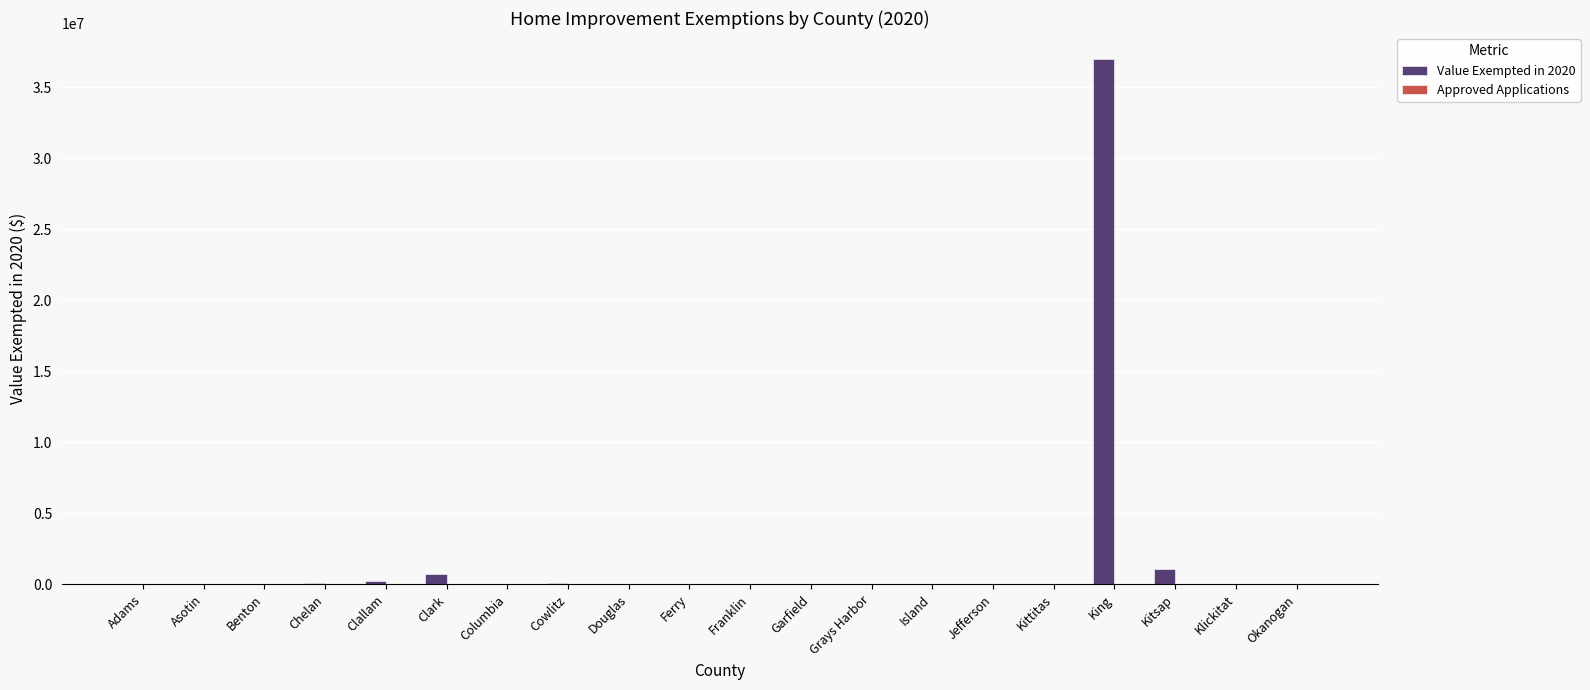

The Value Exempted in 2020 series shows 23886837 at Asotin. True or false?

False